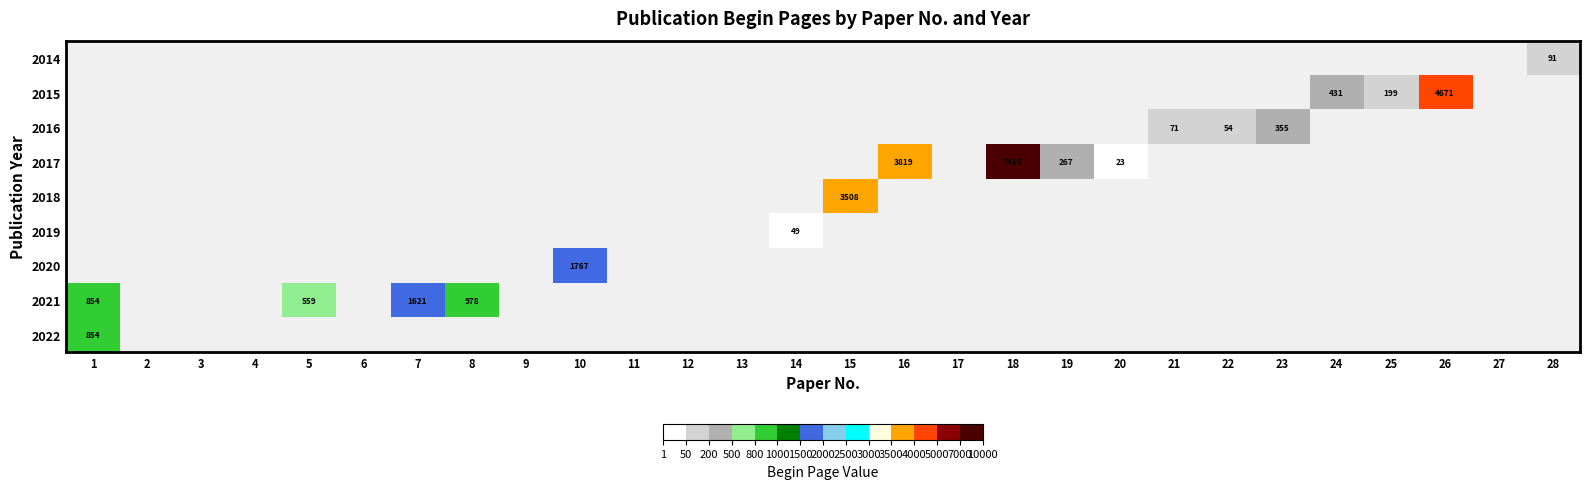

The 2017 series shows 415 at 19. True or false?

False